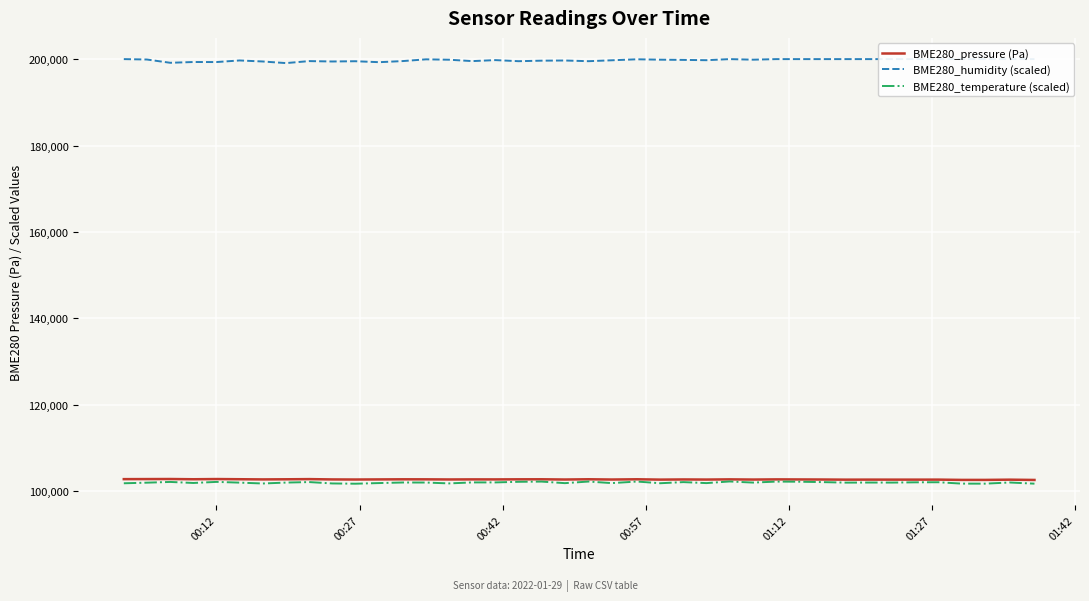

What is the lowest value of the BME280_pressure (Pa) series?

102590.0